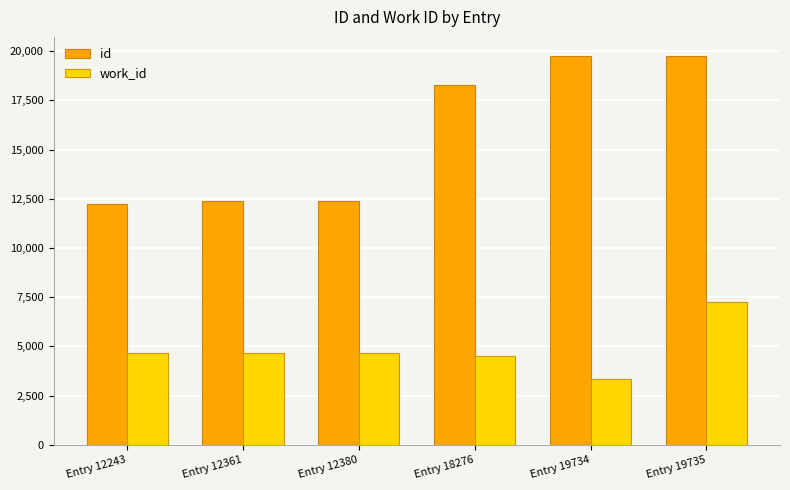

The value of id at Entry 18276 is 18276. True or false?

True